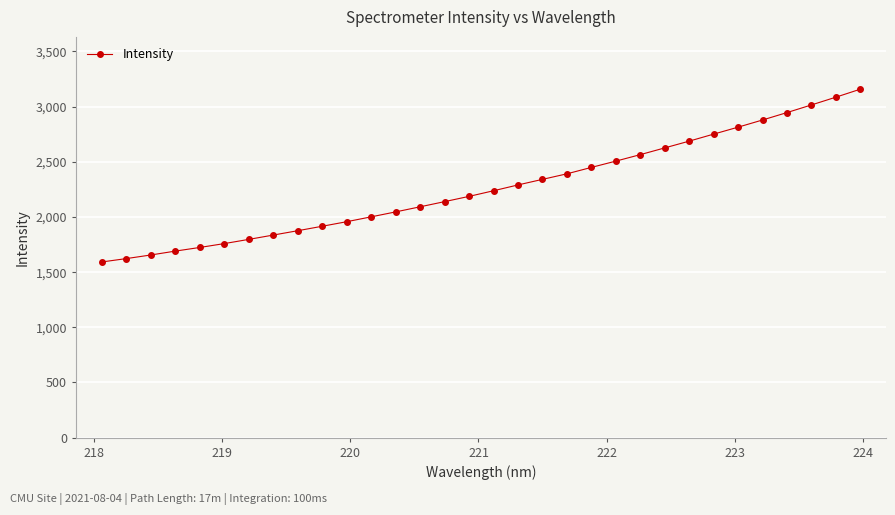

What is the value of the 5th point from the left?

1723.8